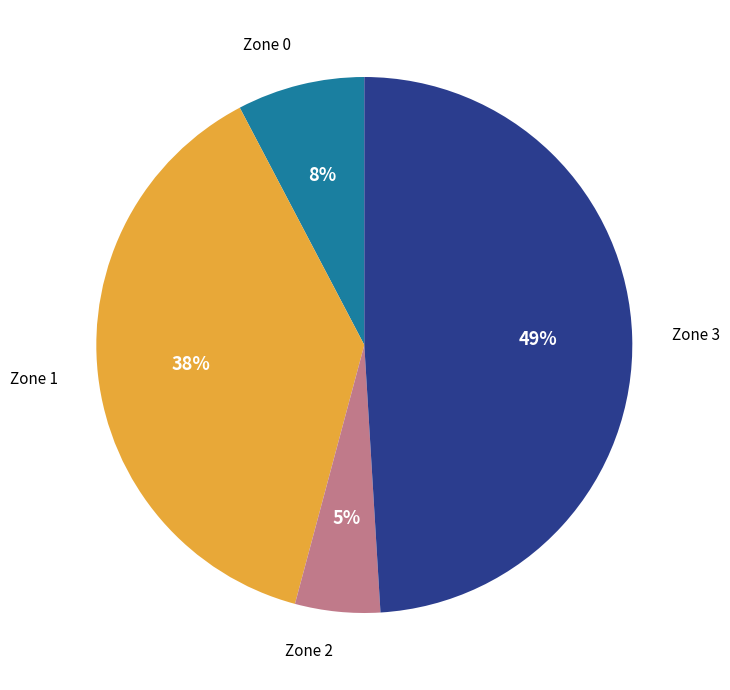

Is there any slice that represents more than half of the pie?

No